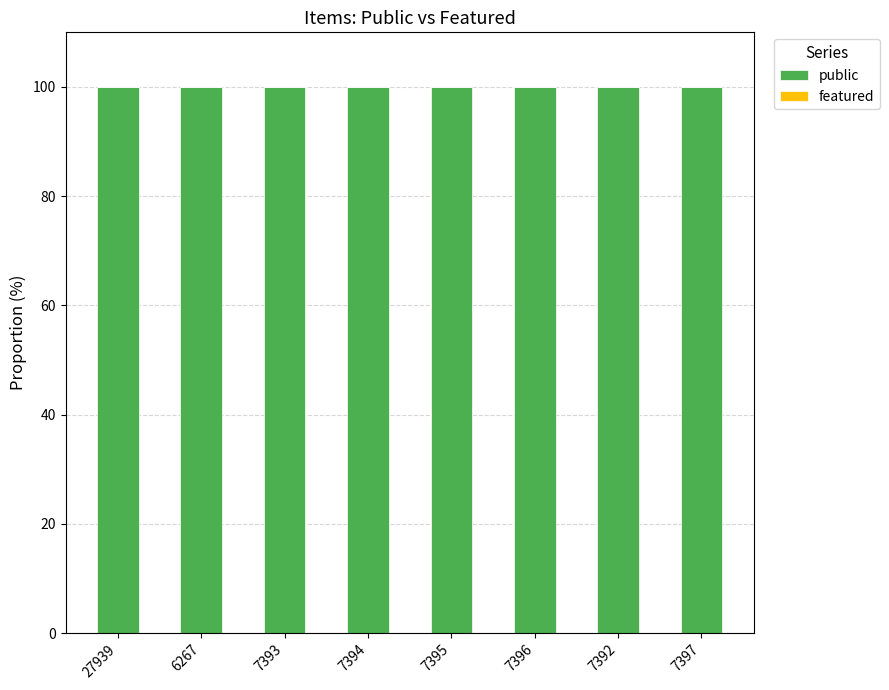

Read the public value at 27939.

100